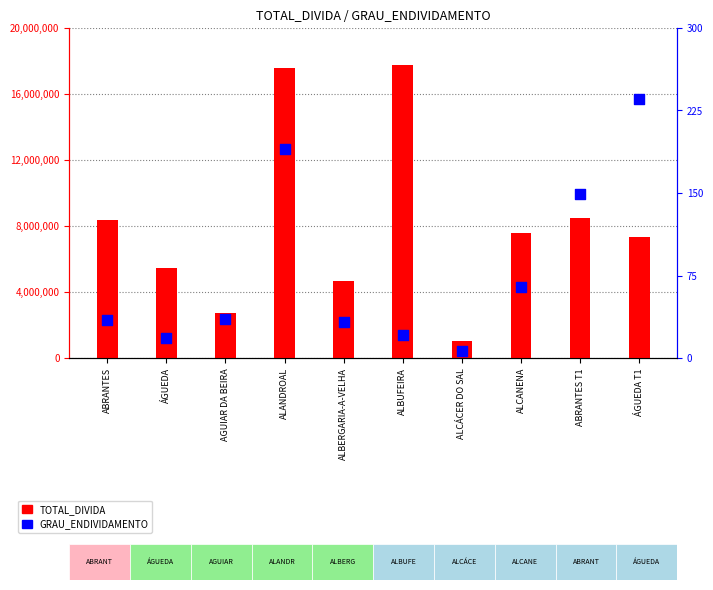

Which series reaches the maximum Y coordinate?

TOTAL_DIVIDA